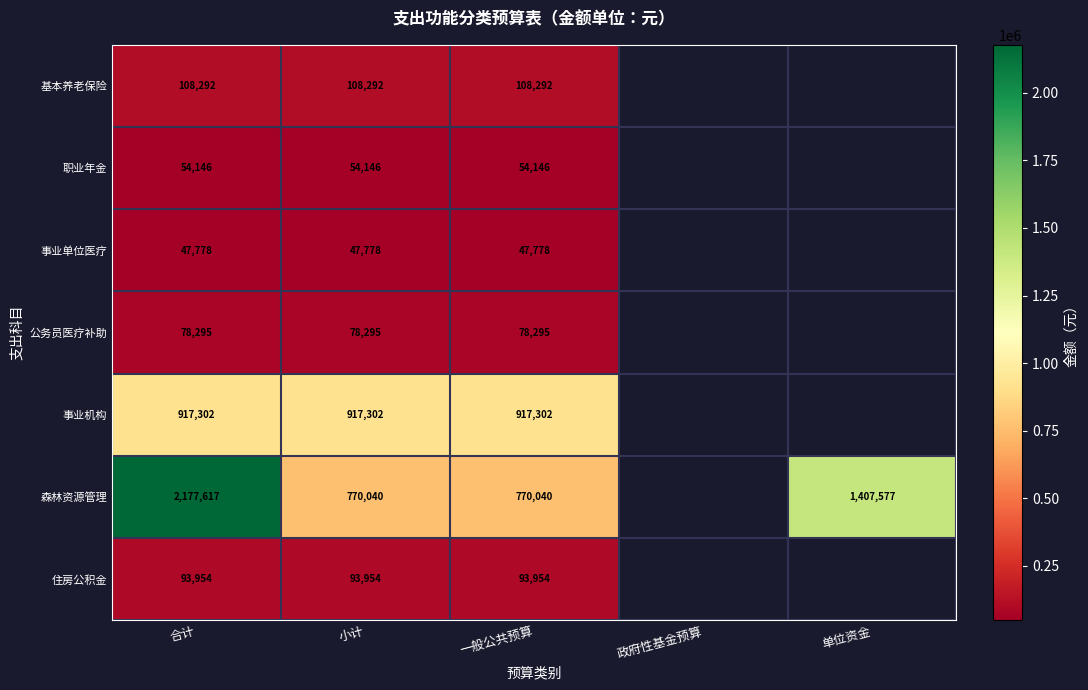

What is the difference between the highest and lowest values at 合计?

2129839.0